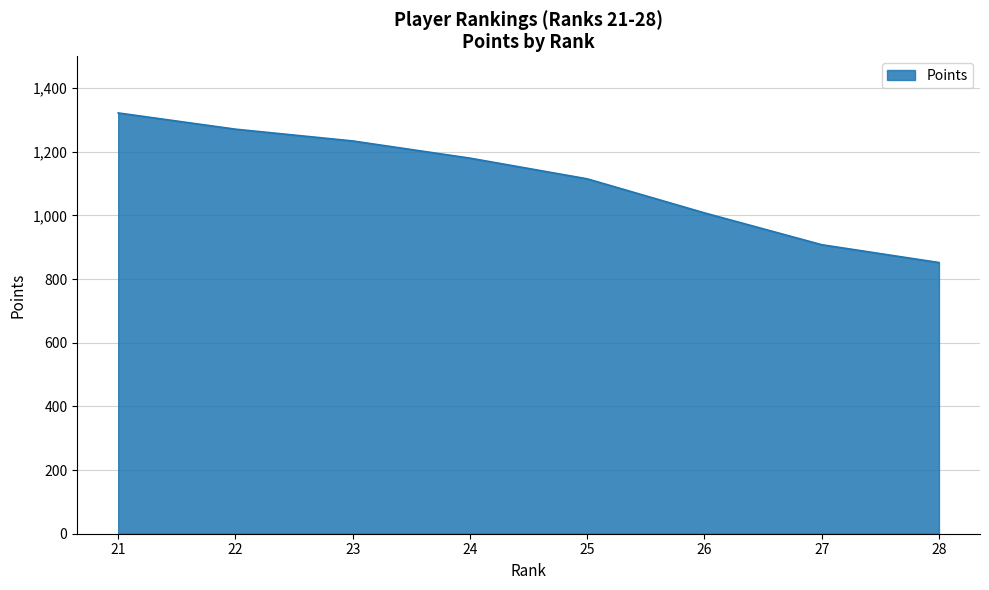

What is the ratio of the value at 23 to the value at 25?

1.1